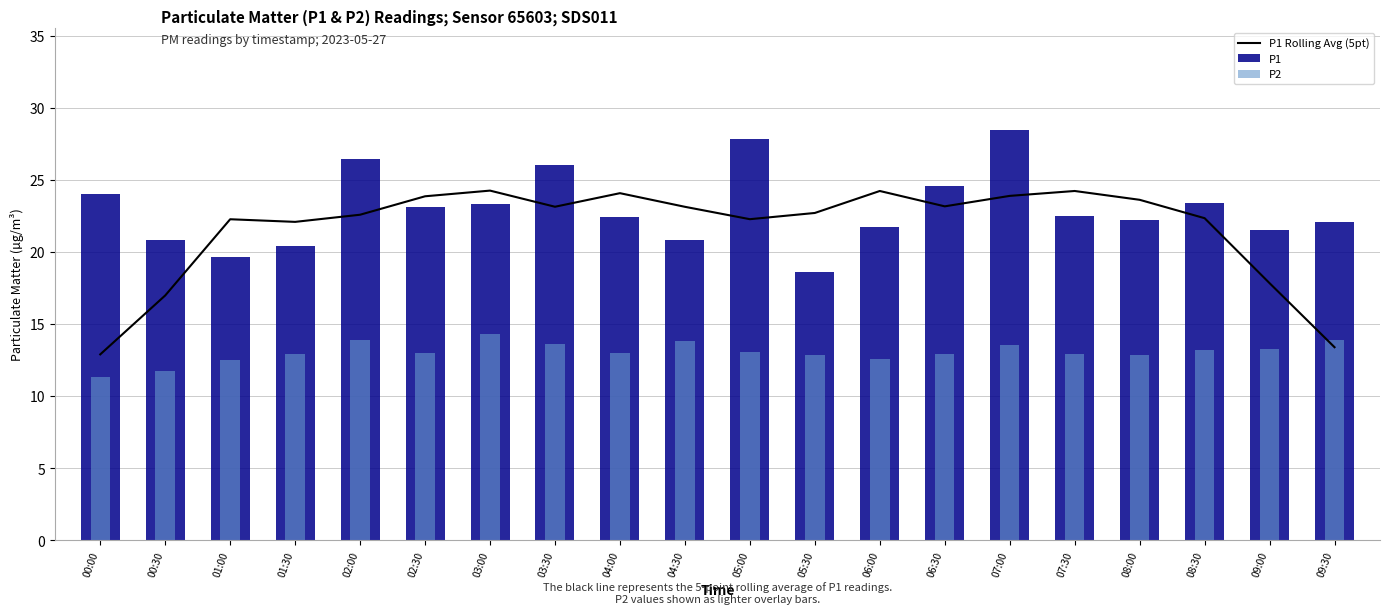

What position from the left is 06:30?

14